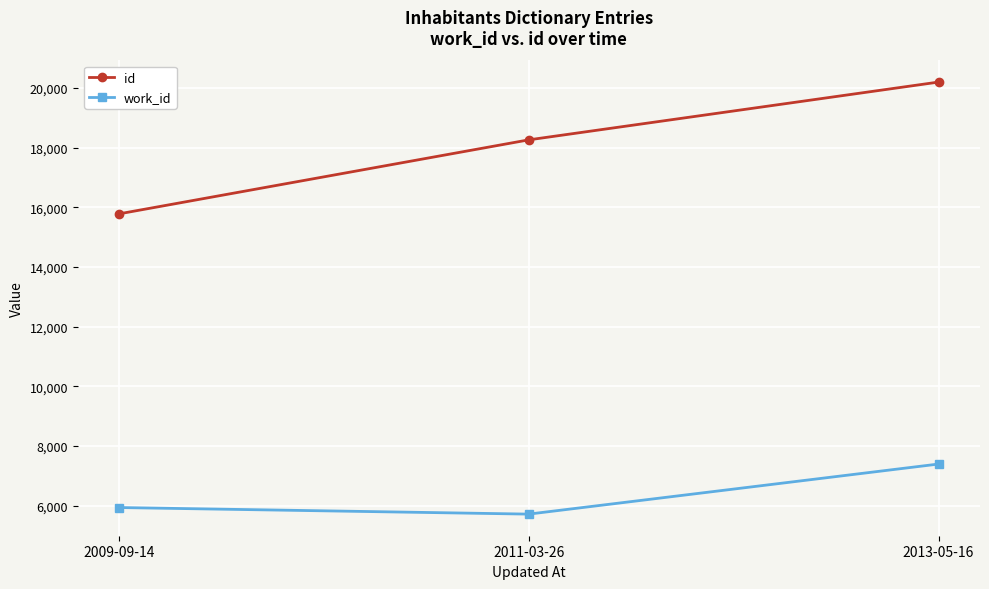

What is the greatest value displayed?

20198